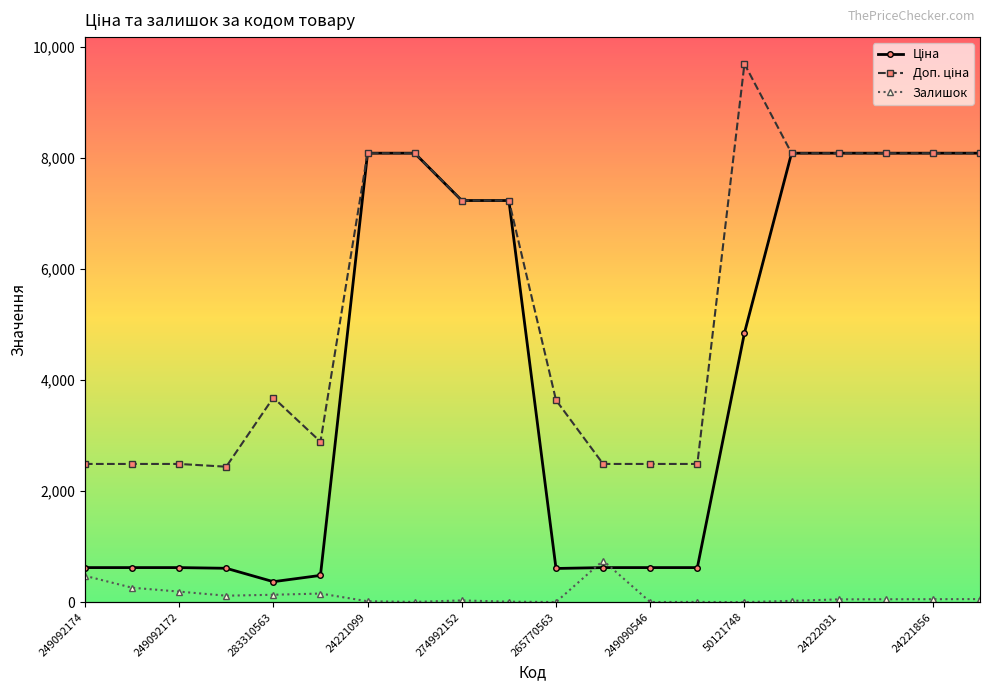

How many series are shown in this chart?

3